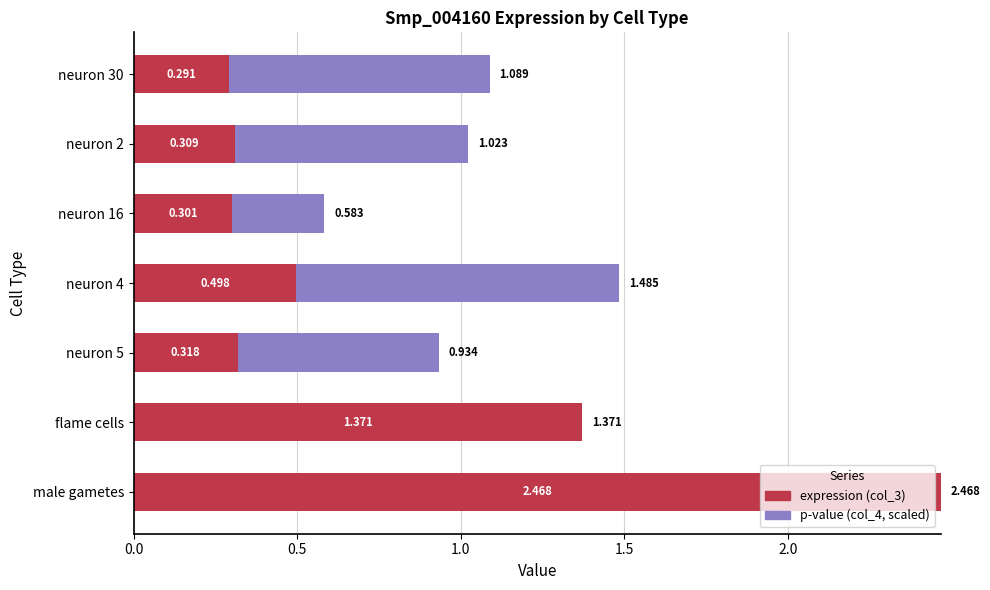

At which label does expression (col_3) reach its peak?

male gametes